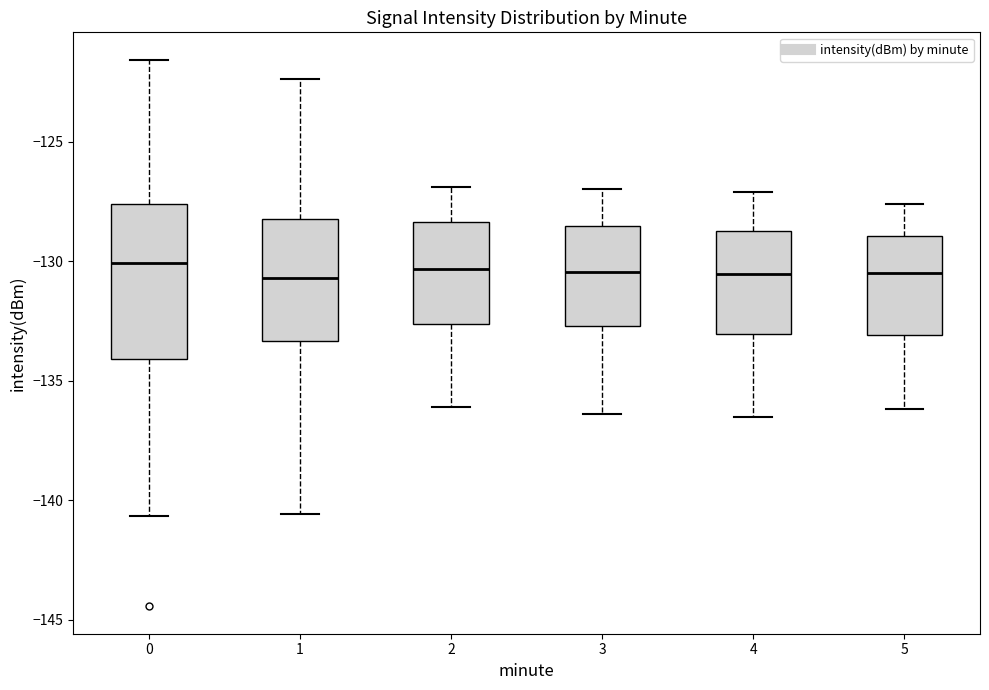

Where does the lower whisker of the box at x = 0 end on the y-axis? The values are not printed on the chart, so give them approximately, as read against the axis.

-140.5